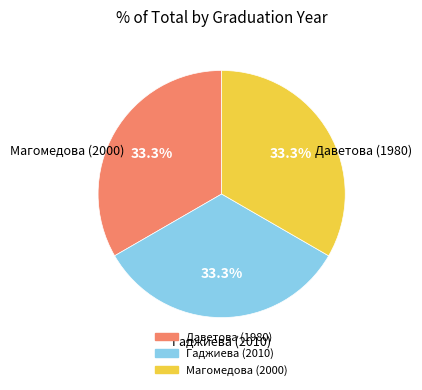

The Гаджиева (2010) slice represents 25% of the pie. True or false?

False